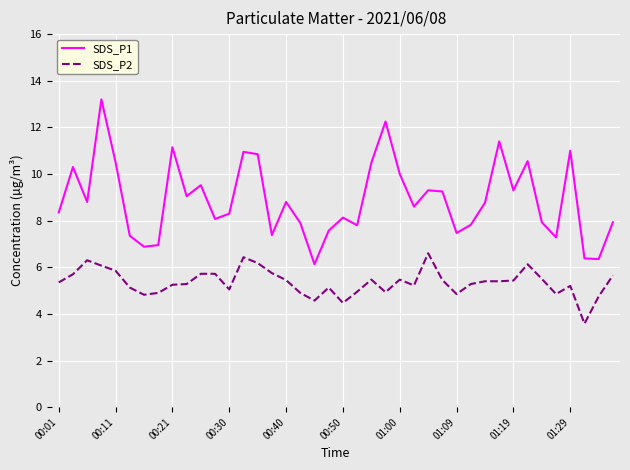

Does the chart display data point markers on the line(s)?

No